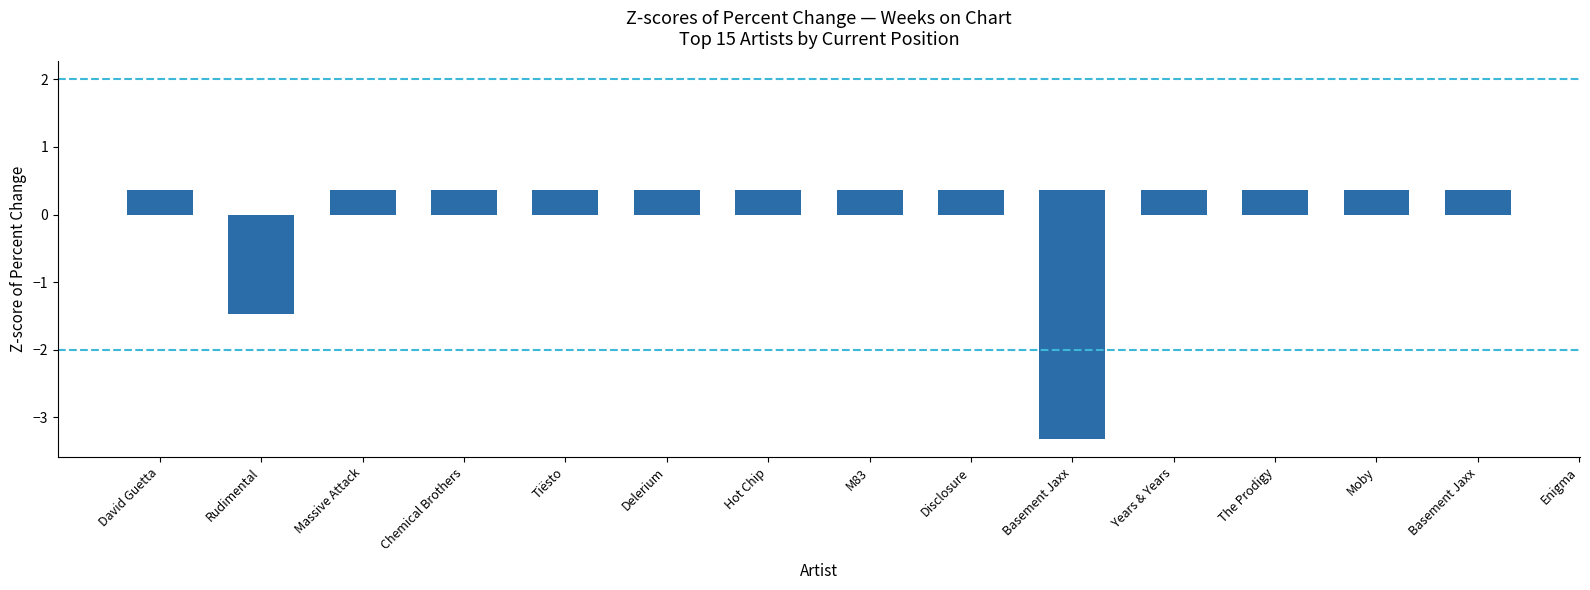

How many series are shown in this chart?

1